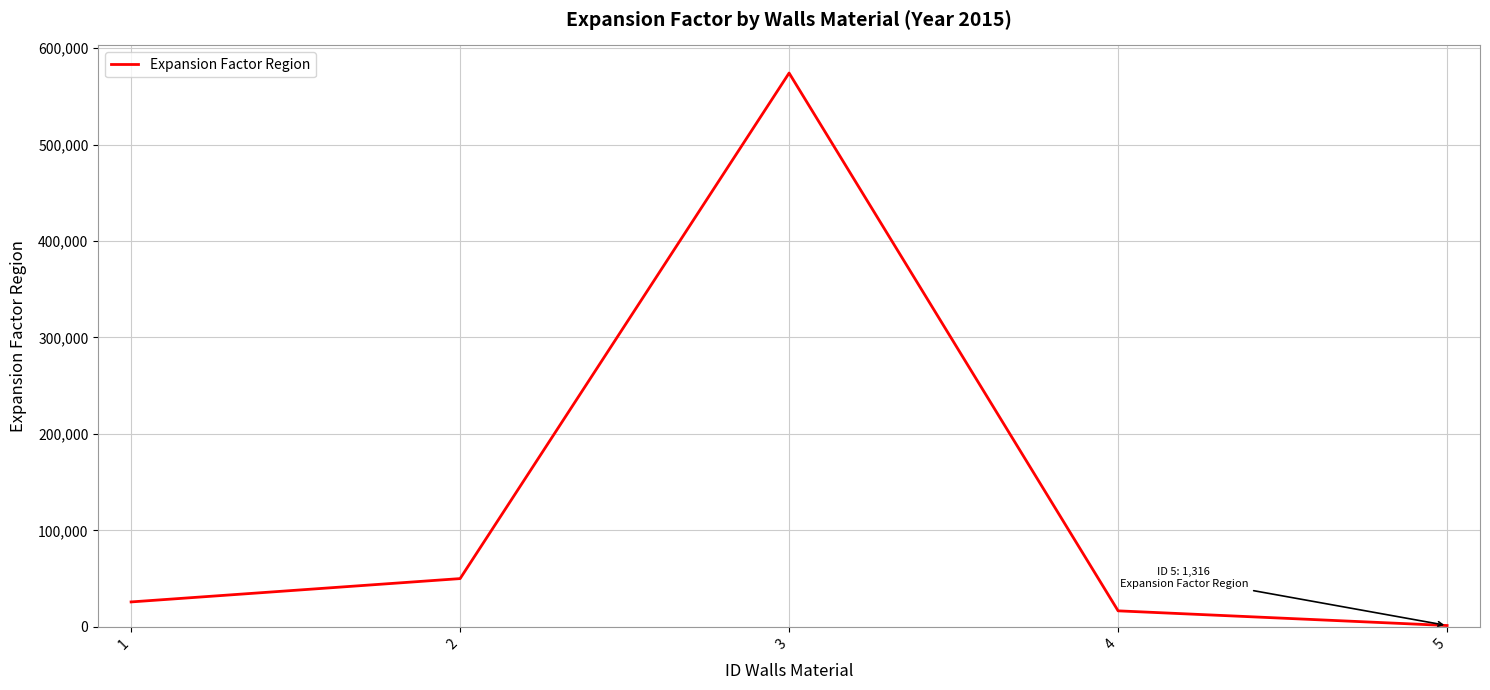

What is the ratio of the value at 3 to the value at 1?

22.3